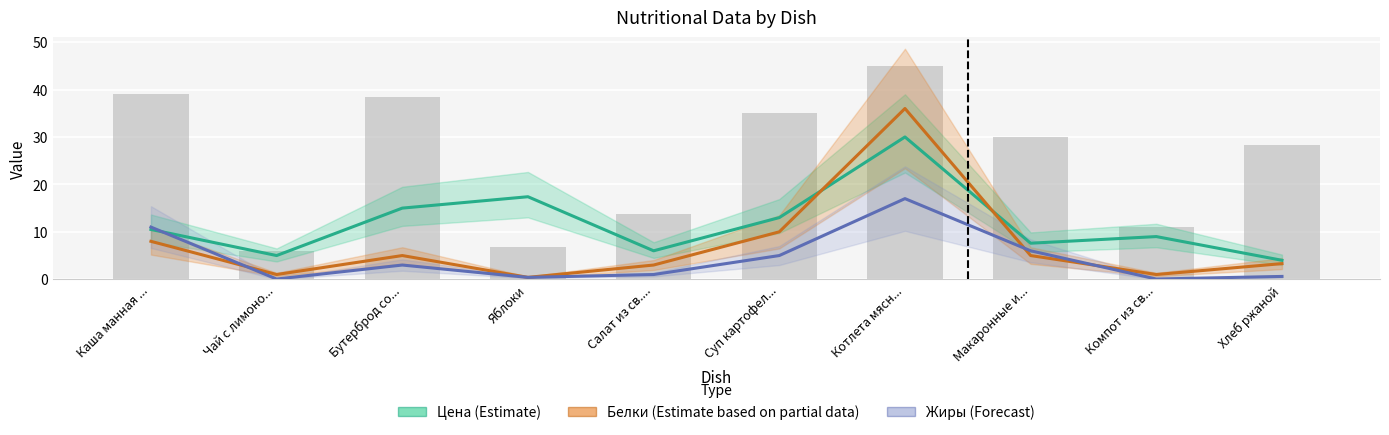

How many bars are there in each group?

3